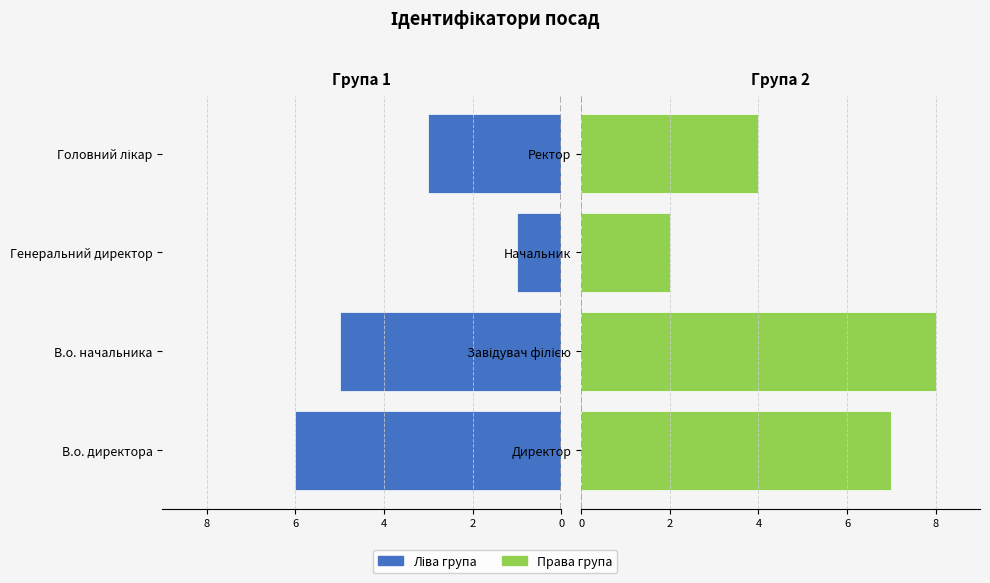

Does the chart contain any negative values?

Yes